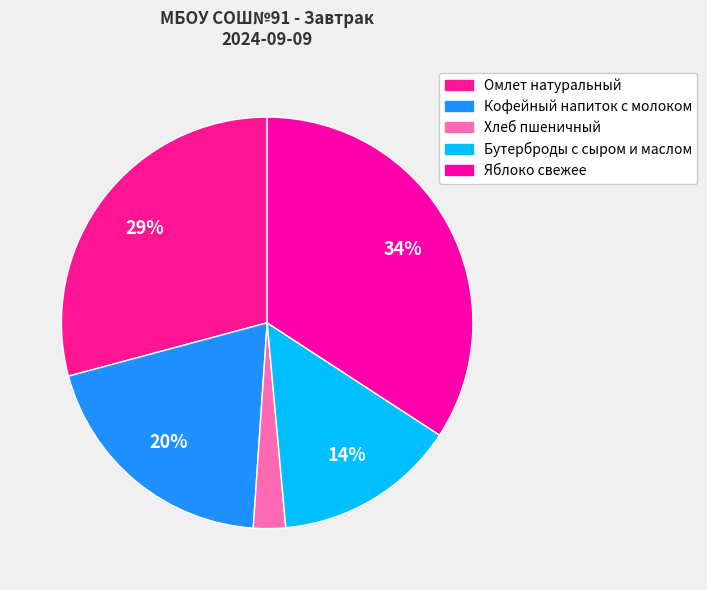

Rank the categories by value from highest to lowest.

Яблоко свежее, Омлет натуральный, Кофейный напиток с молоком, Бутерброды с сыром и маслом, Хлеб пшеничный